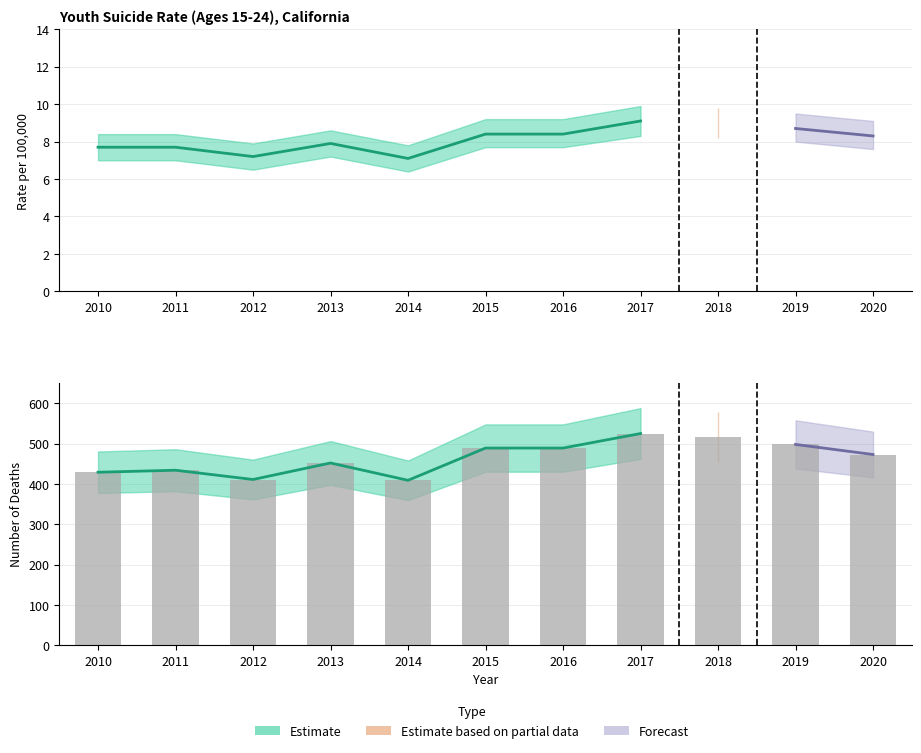

What is the average value of the Upper 95% Confidence Limit series?

8.9